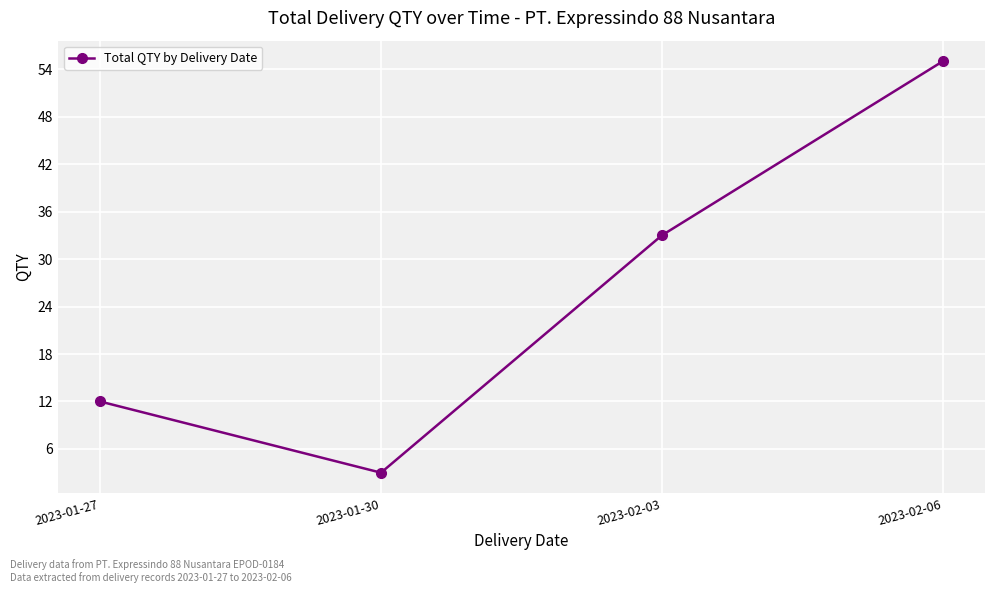

How many data points are less than 33?

2